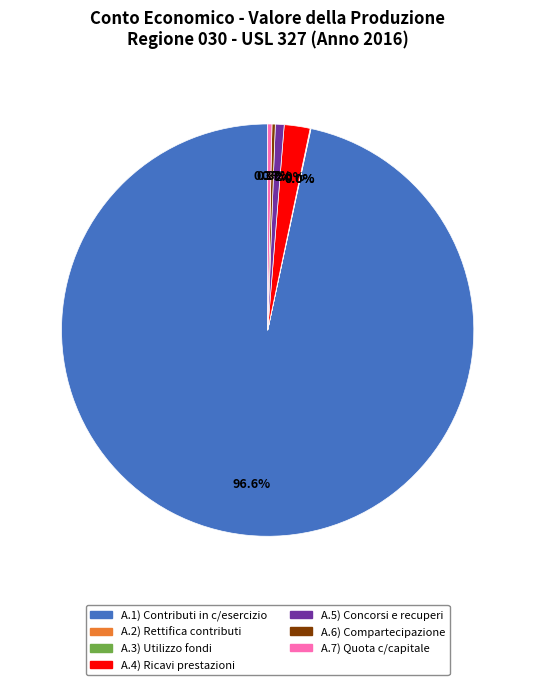

What is the majority slice?

A.1) Contributi in c/esercizio